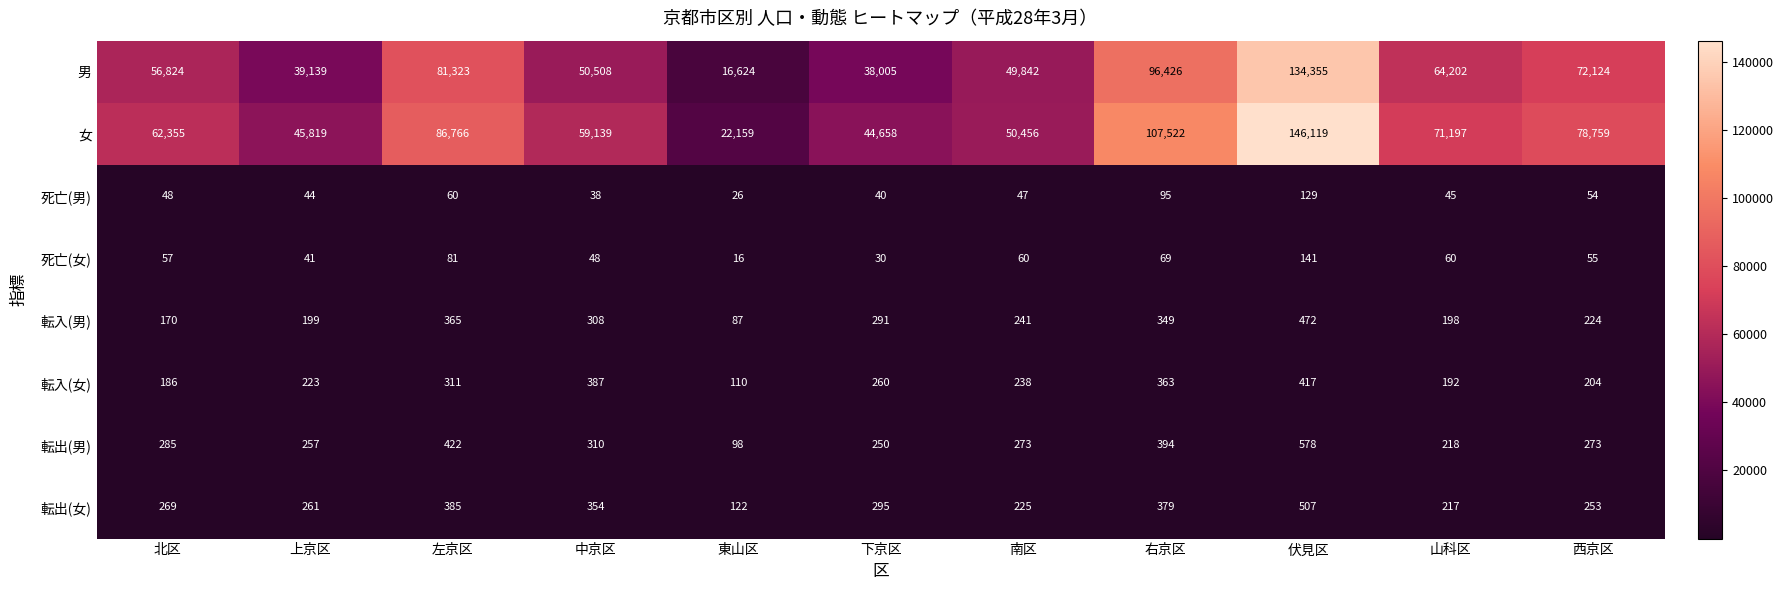

Between 北区 and 南区, which series saw the biggest shift?

女